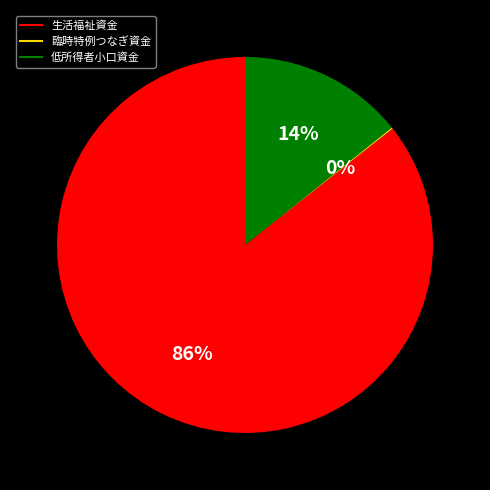

Is there any slice that represents more than half of the pie?

Yes